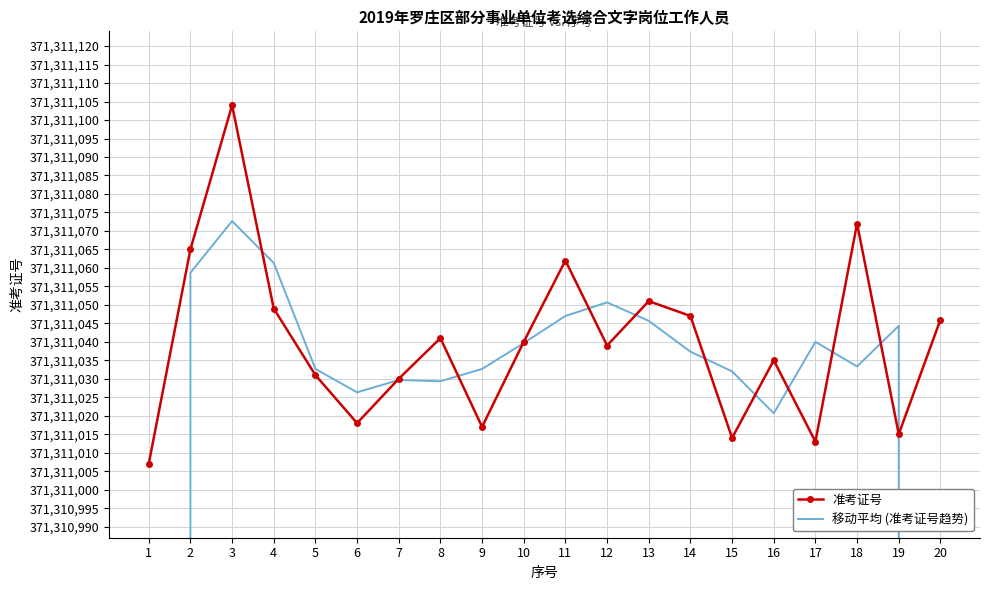

Reading right to left, what are all the values shown in this chart?

准考证号: 20=371311046.0	19=371311015.0	18=371311072.0	17=371311013.0	16=371311035.0	15=371311014.0	14=371311047.0	13=371311051.0	12=371311039.0	11=371311062.0	10=371311040.0	9=371311017.0	8=371311041.0	7=371311030.0	6=371311018.0	5=371311031.0	4=371311049.0	3=371311104.0	2=371311065.0	1=371311007.0
移动平均 (准考证号趋势): 20=247540687.0	19=371311044.3	18=371311033.3	17=371311040.0	16=371311020.7	15=371311032.0	14=371311037.3	13=371311045.7	12=371311050.7	11=371311047.0	10=371311039.7	9=371311032.7	8=371311029.3	7=371311029.7	6=371311026.3	5=371311032.7	4=371311061.3	3=371311072.7	2=371311058.7	1=247540690.7